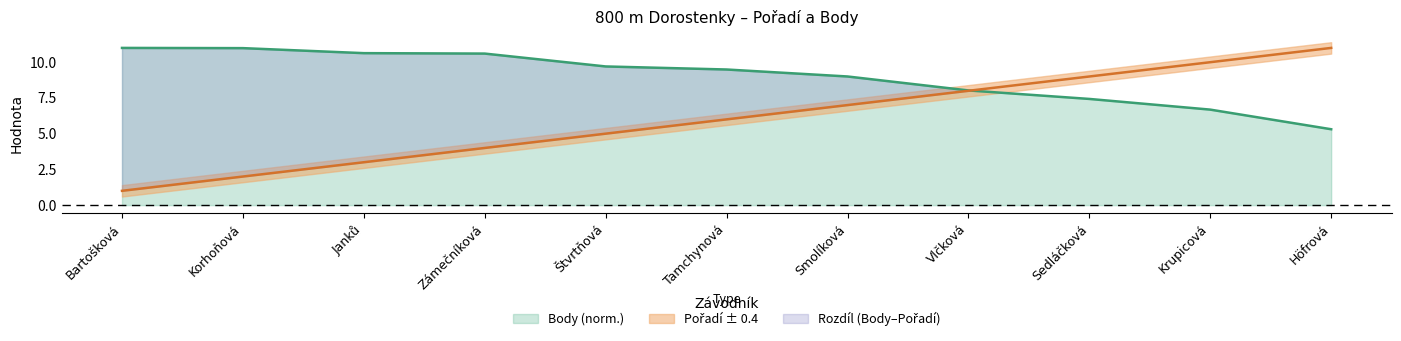

What position from the right is Zámečníková?

8